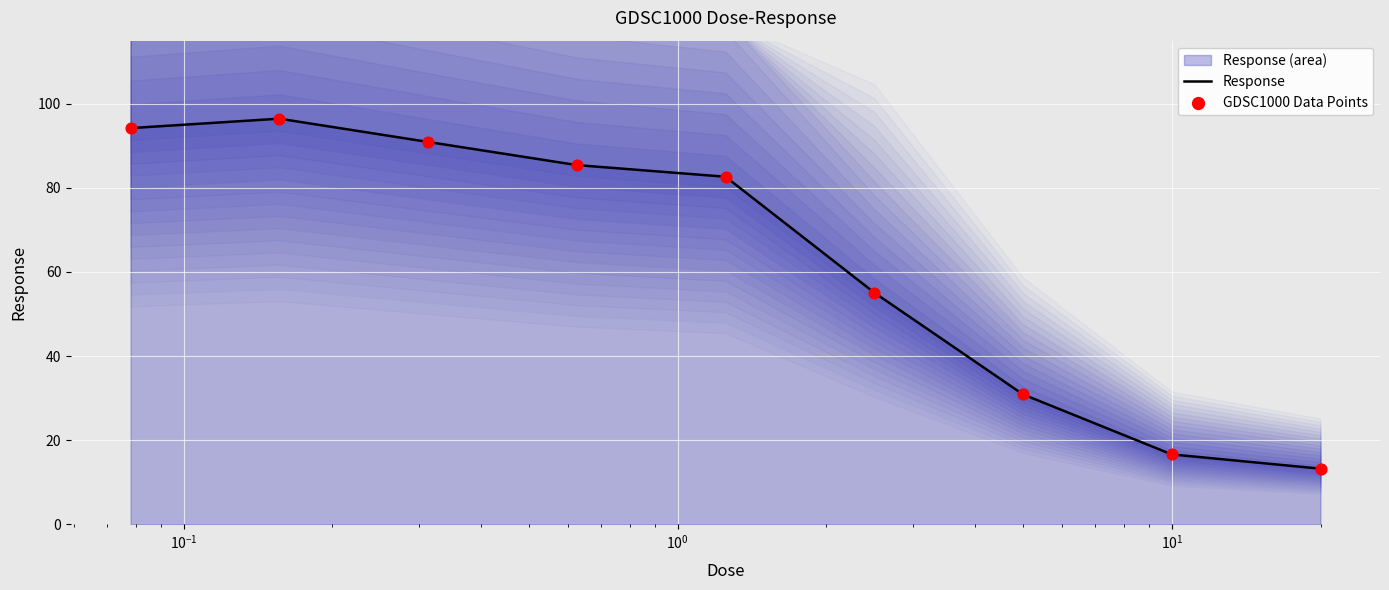

Which series reaches the maximum Y coordinate?

Response